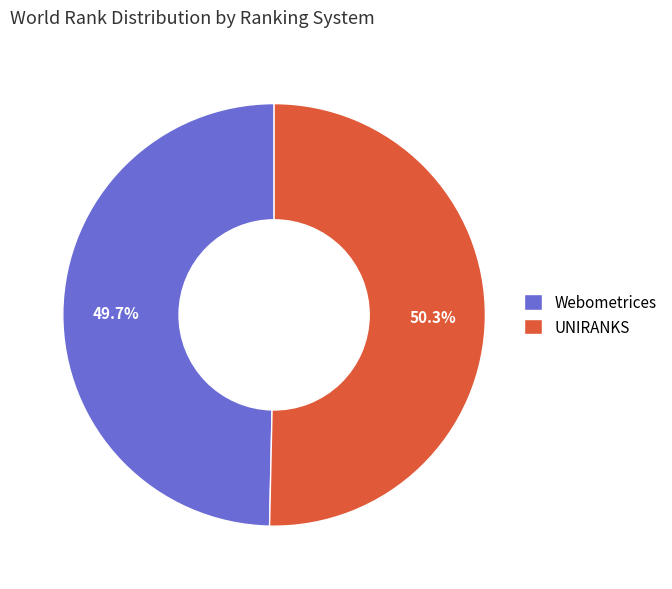

Is it true that Webometrices is 50% of the pie?

True